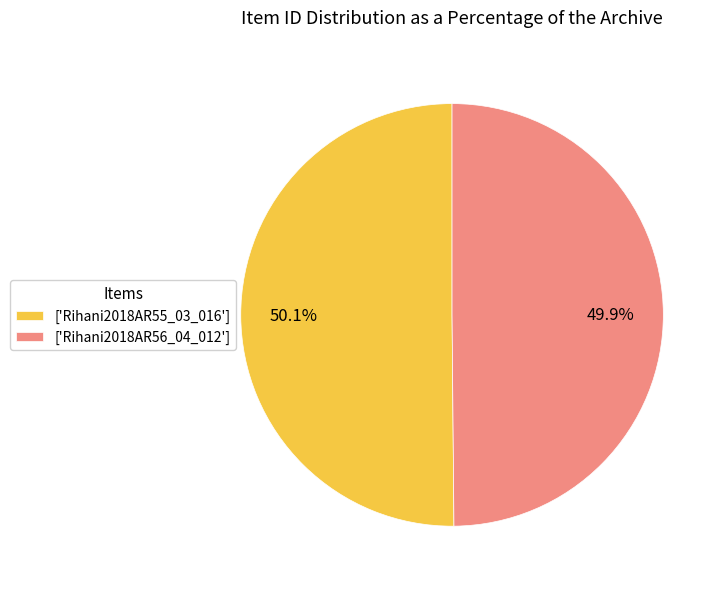

How much of the chart is everything except ['Rihani2018AR56_04_012']?

50.1%